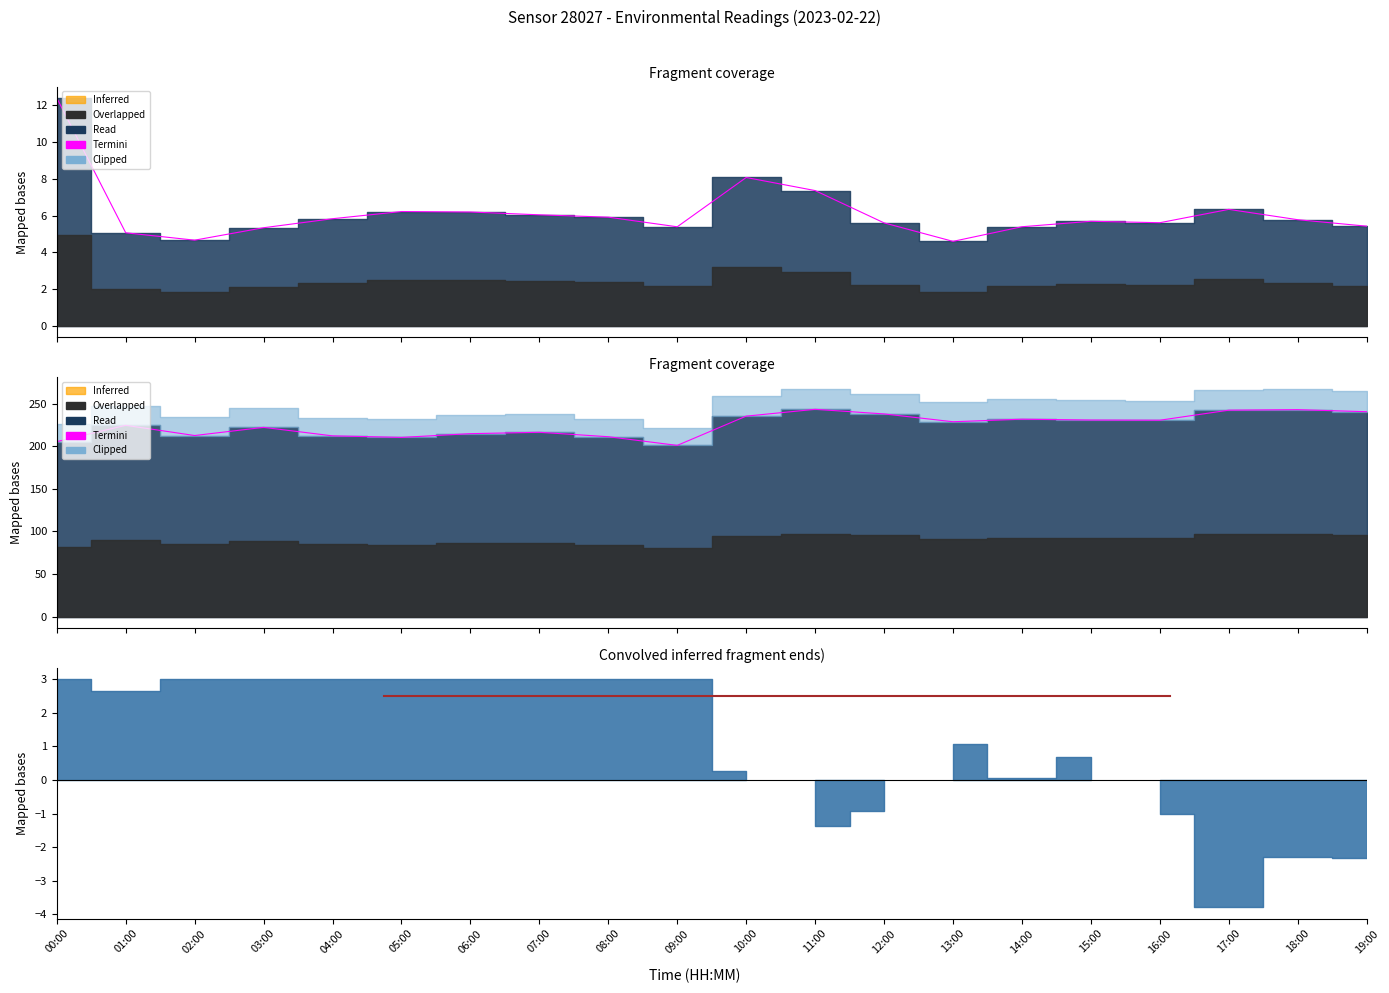

True or false: the data has more than 2 interior local peaks.

True